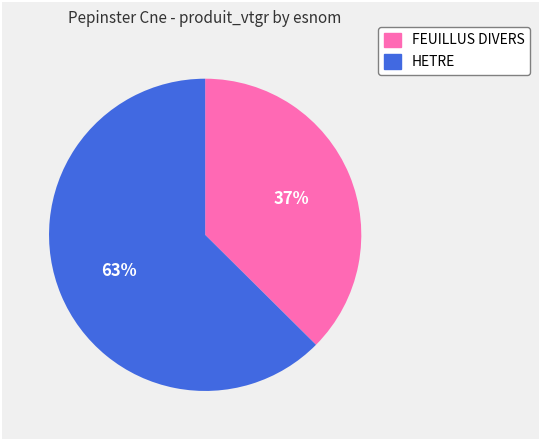

Is it true that FEUILLUS DIVERS is 37% of the pie?

True